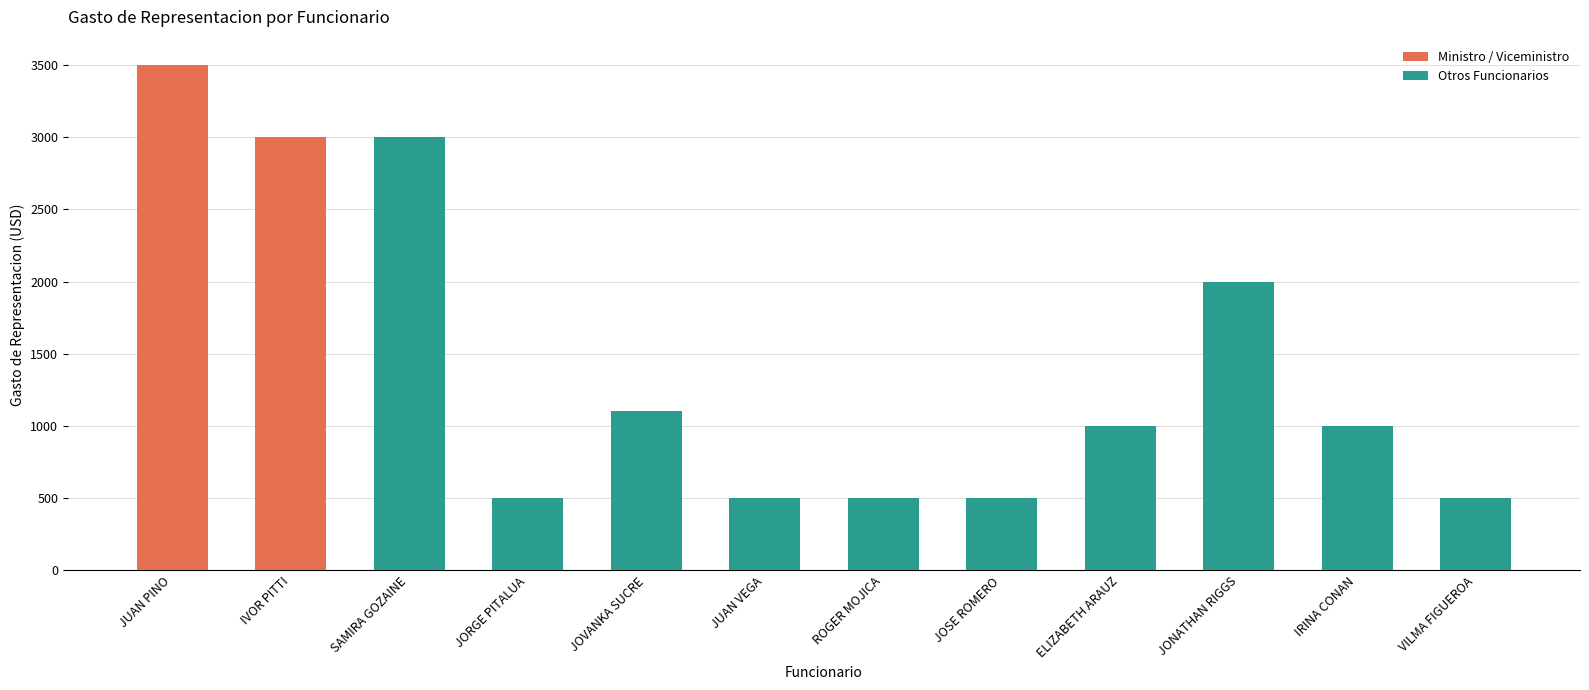

What is the approximate value at JOVANKA SUCRE, to the nearest 10?

1100